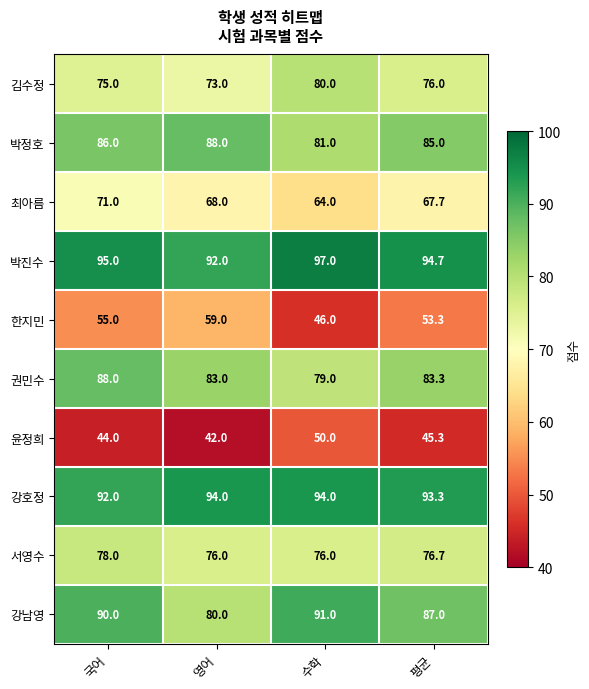

Is it true that 서영수 equals 130.3 at 영어?

False